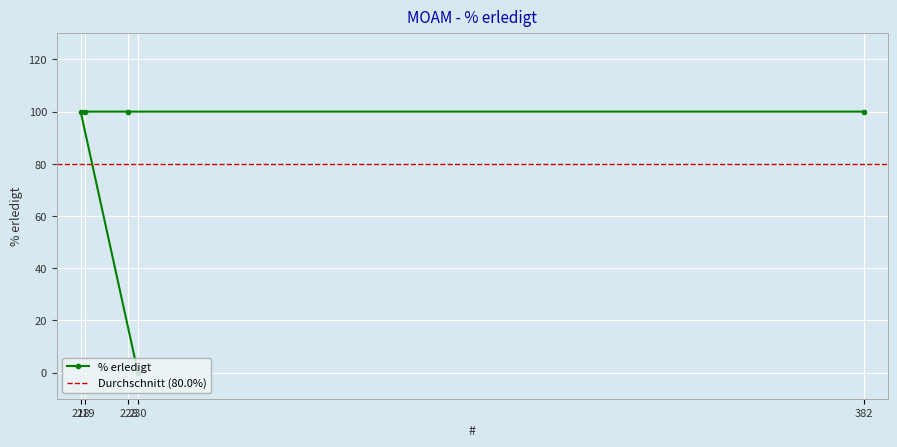

True or false: the data shows 140 at 218.

False